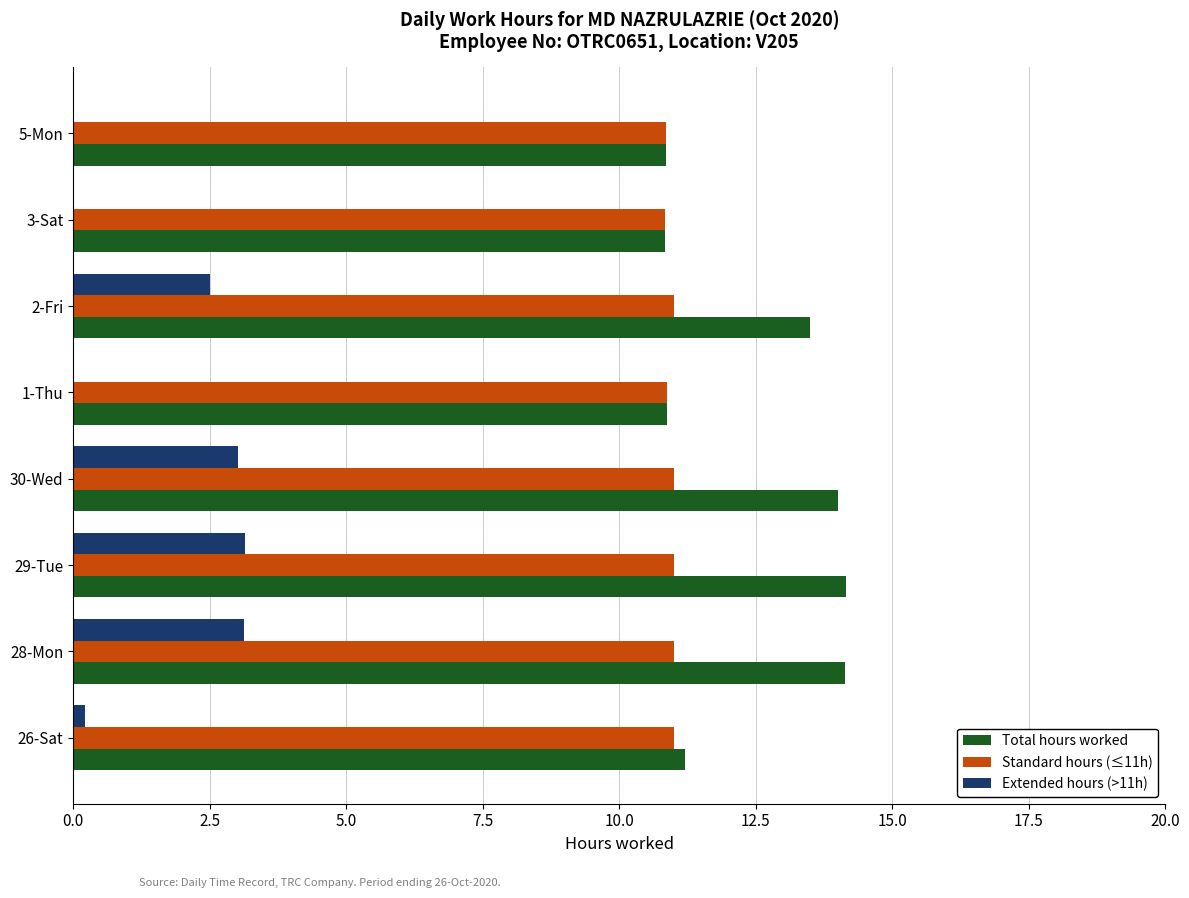

What is the total value across all series at 29-Tue?

28.3